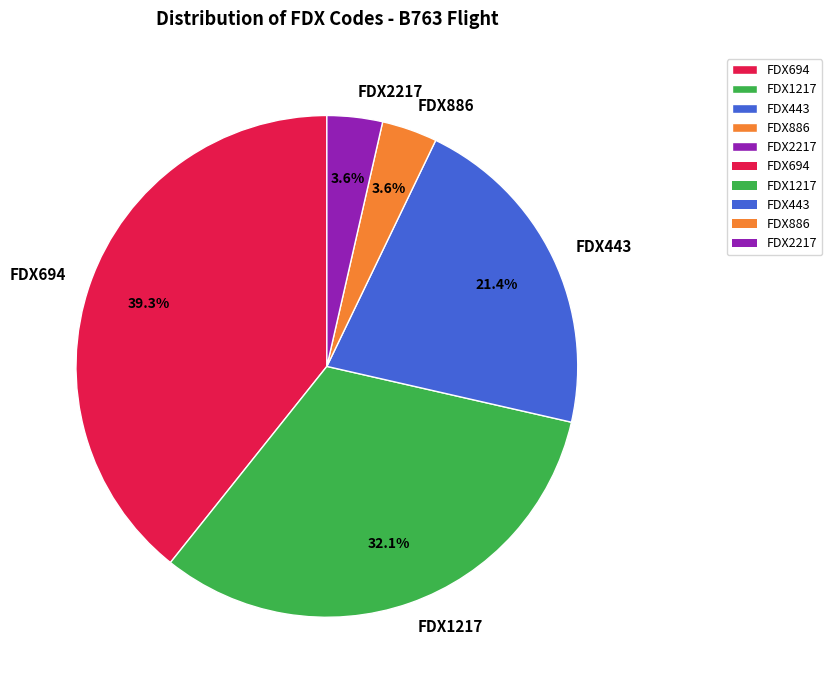

How much of the chart is everything except FDX443?

78.6%